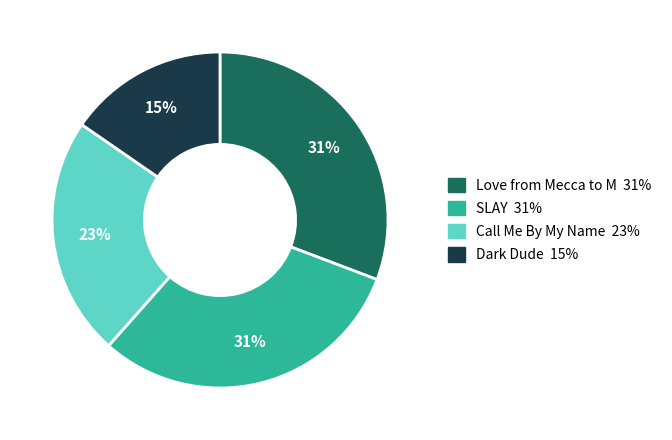

Does any single category account for the majority?

No